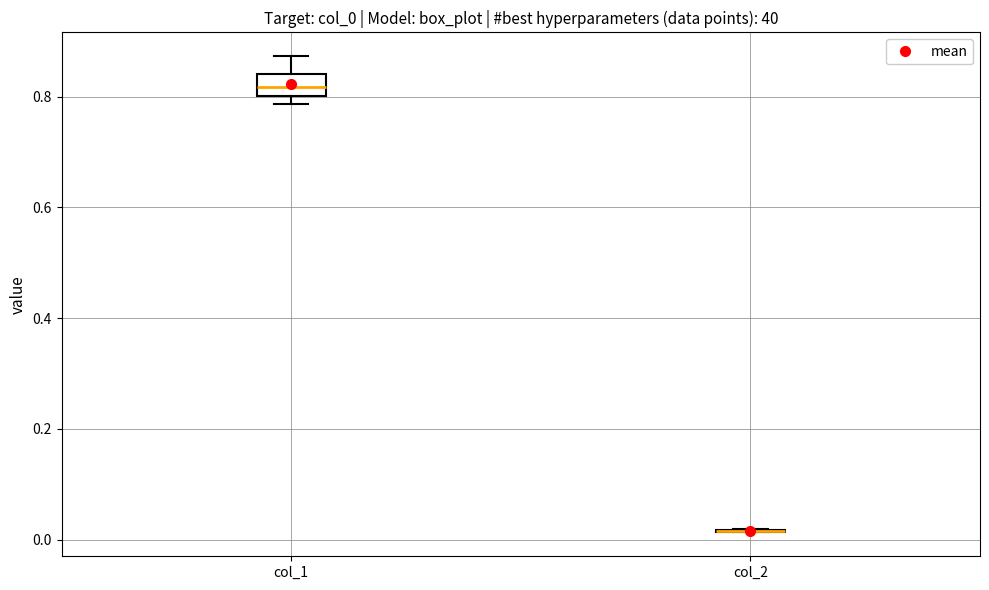

Comparing the boxes themselves (not the whiskers), which one is the tallest?

col_1